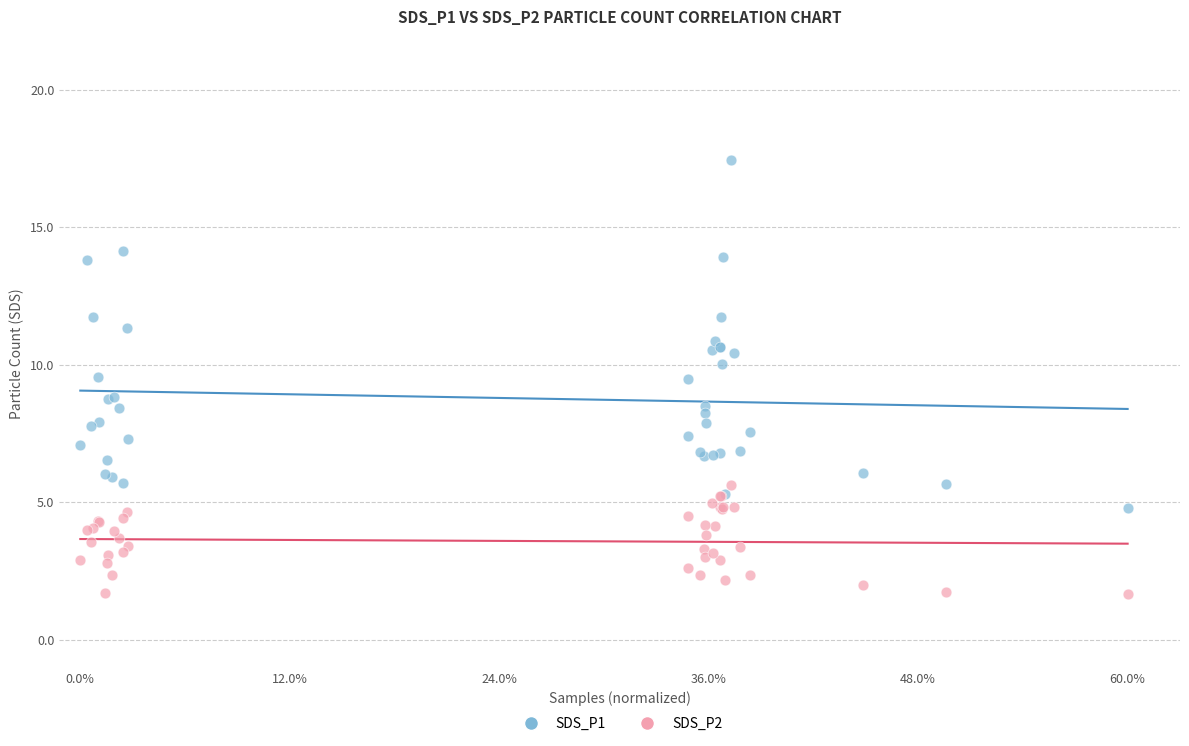

Which series reaches the maximum Y coordinate?

SDS_P1